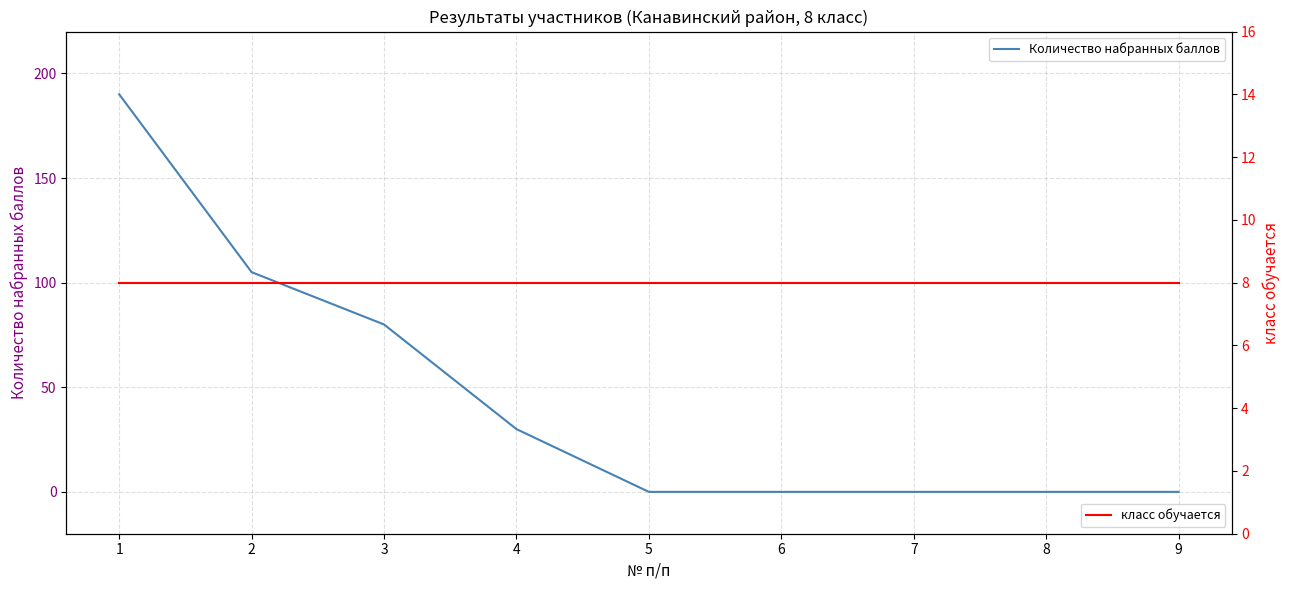

Is the value of Количество набранных баллов at 2 greater than the value of класс обучается at 1?

Yes